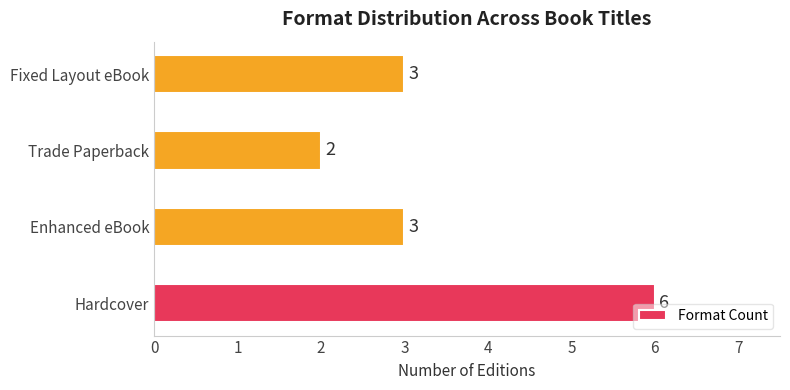

Count the values in the range 3 to 6.

3